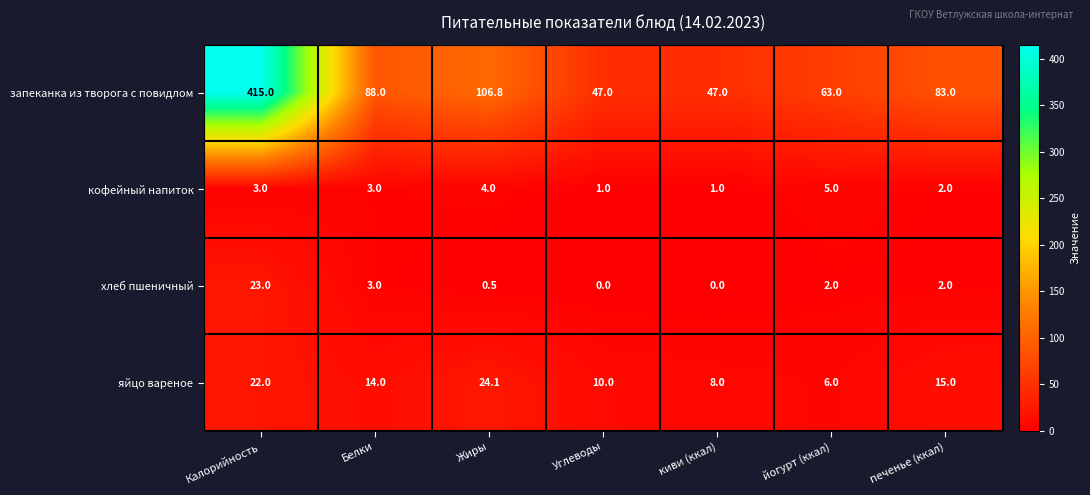

Is the value of запеканка из творога с повидлом at Углеводы greater than the value of кофейный напиток at Углеводы?

Yes